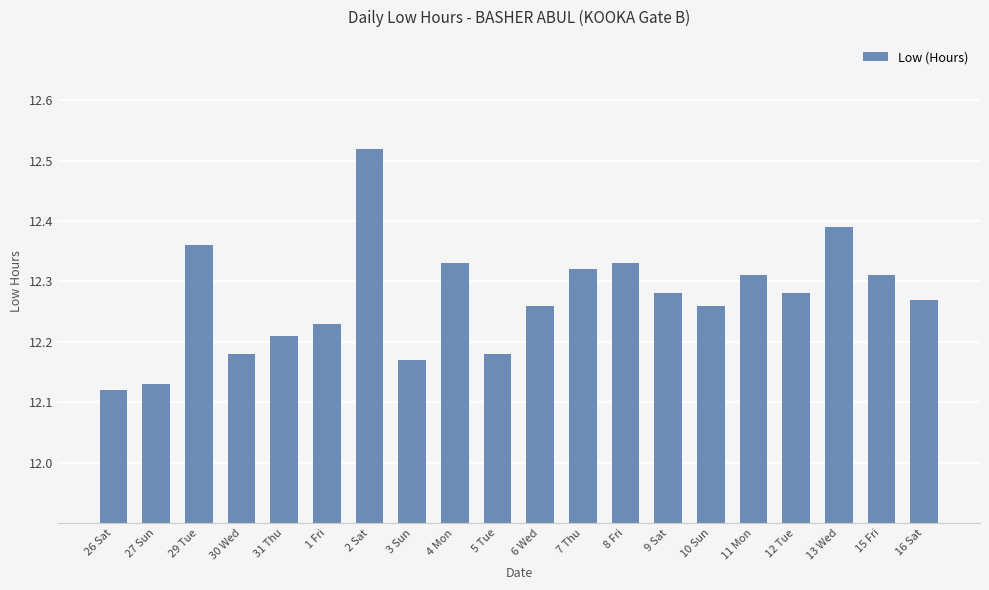

What is the label of the 14th bar from the right?

2 Sat